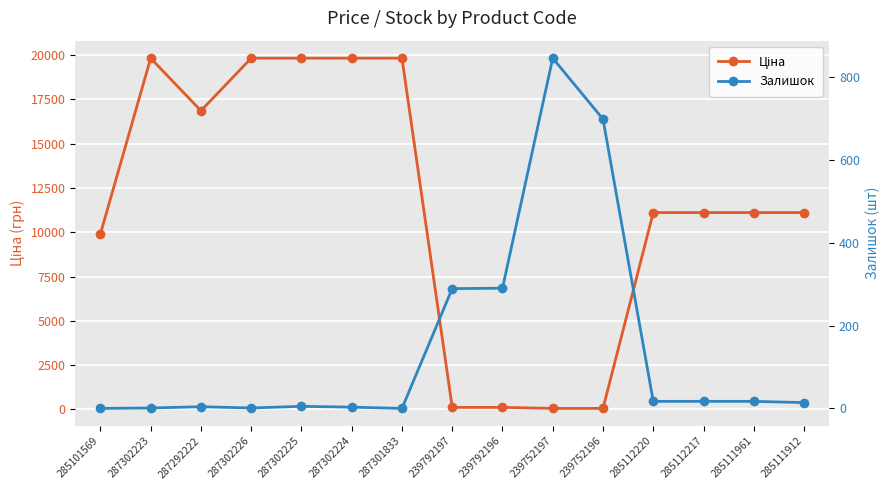

At which label is Ціна closest to 9943?

285101569